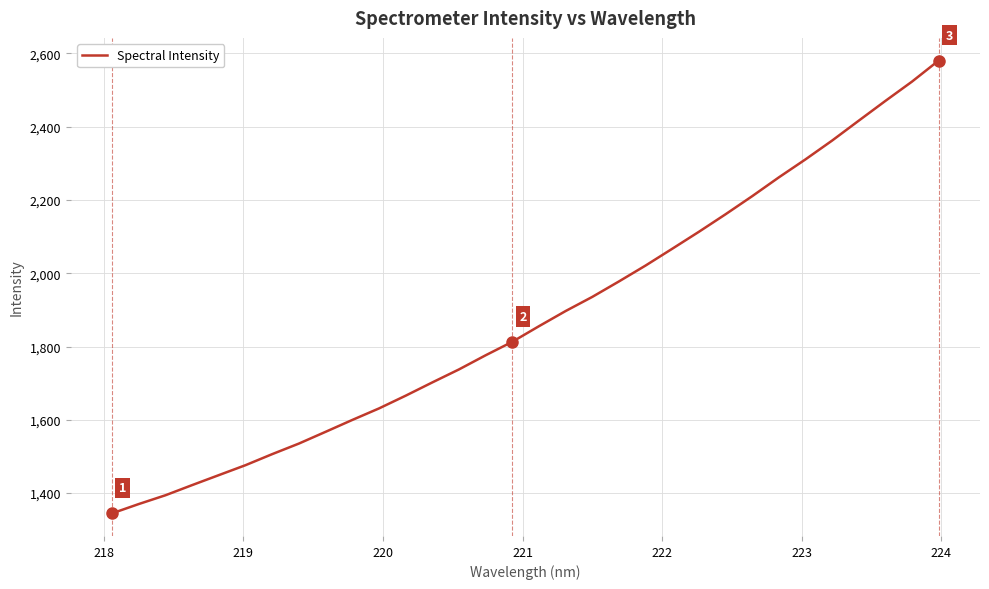

What is the smallest value displayed?

1344.8